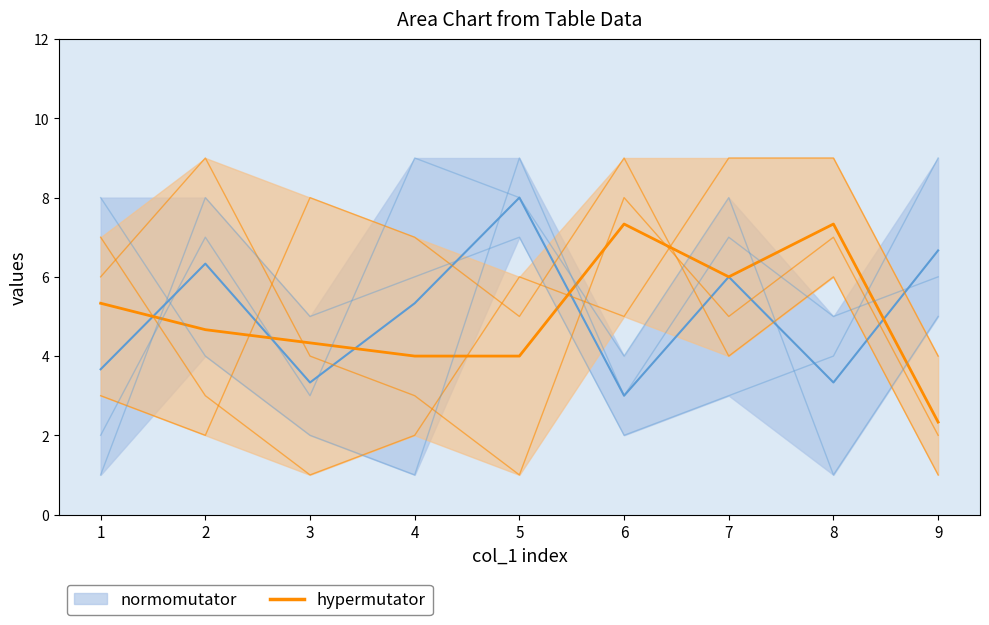

At which category is the sum across all series the highest?

5